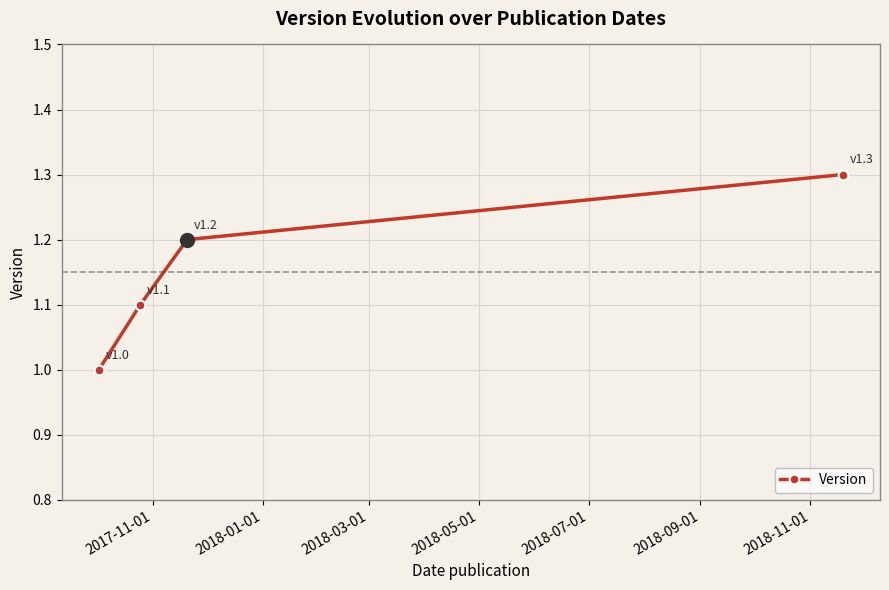

Reading right to left, extract all data points from this chart.

1.3	1.2	1.1	1.0